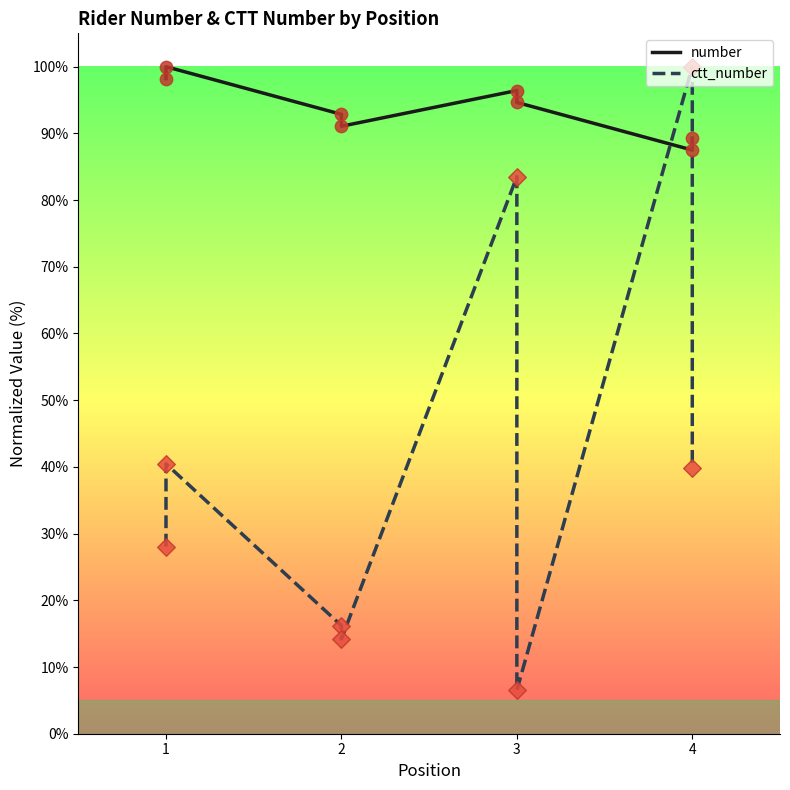

Which series has the largest total across all categories?

number